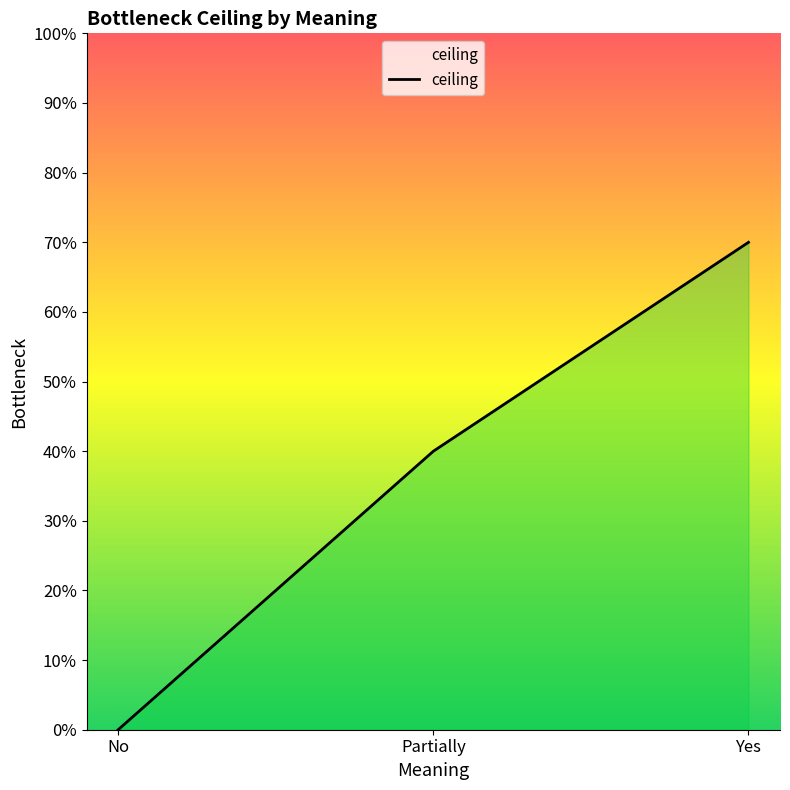

Which label corresponds to the largest value in the chart?

Yes